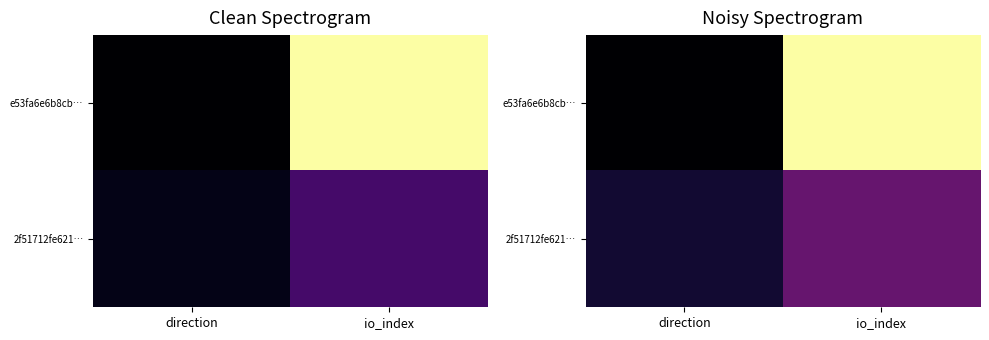

Between direction and io_index, which is larger?

io_index